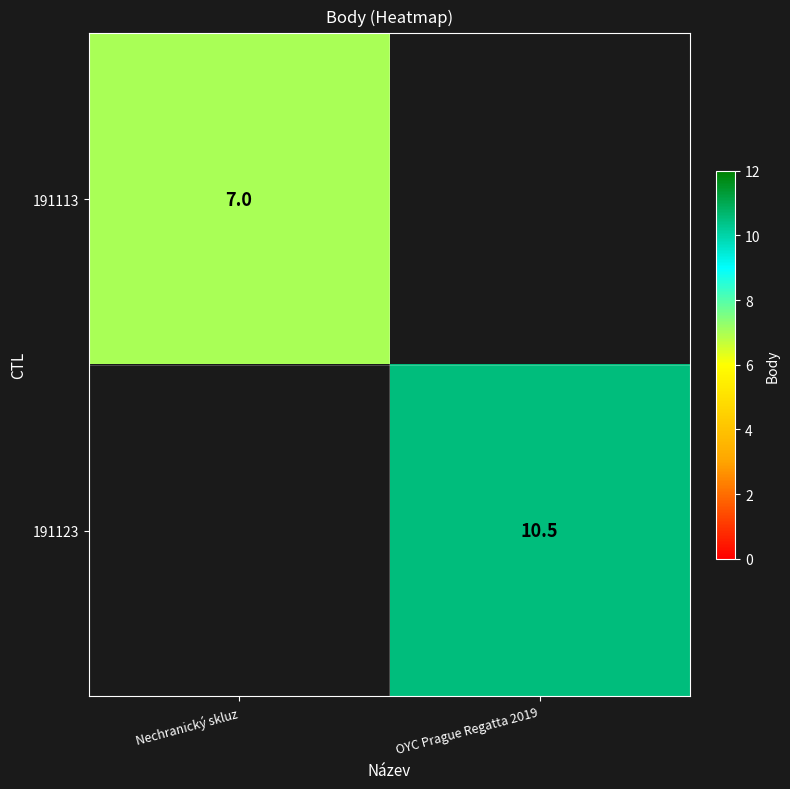

Is the value of 191123 at OYC Prague Regatta 2019 greater than the value of 191113 at Nechranický skluz?

Yes